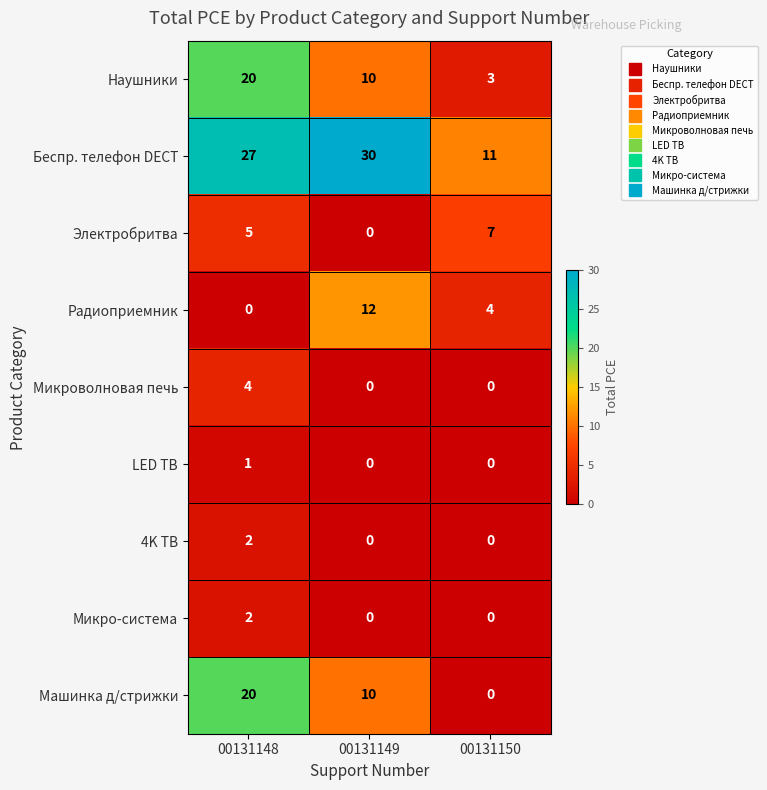

How many data points in Микроволновая печь are above 0?

1